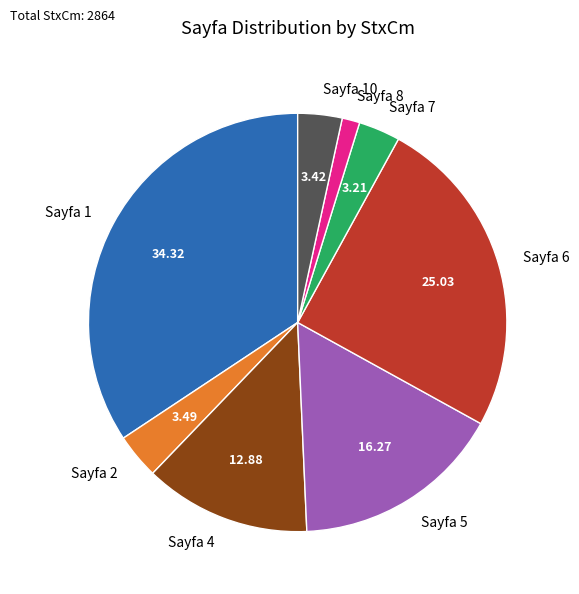

Combined, do Sayfa 5 and Sayfa 2 account for over 50%?

No